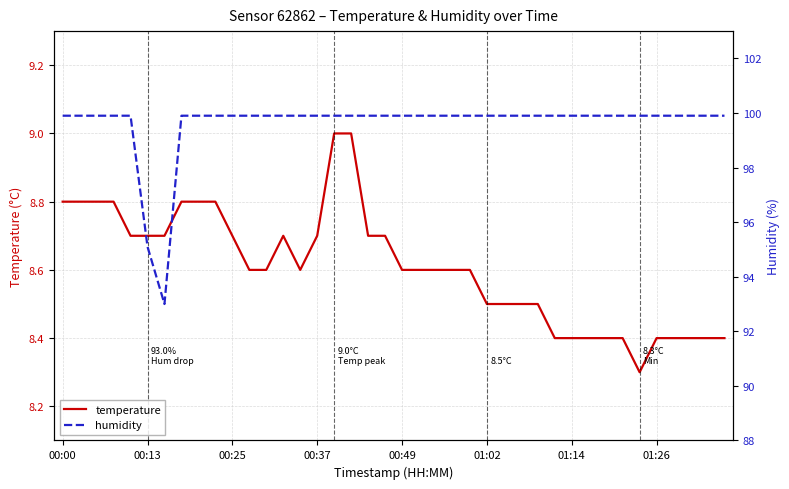

True or false: humidity and temperature intersect in this chart.

False